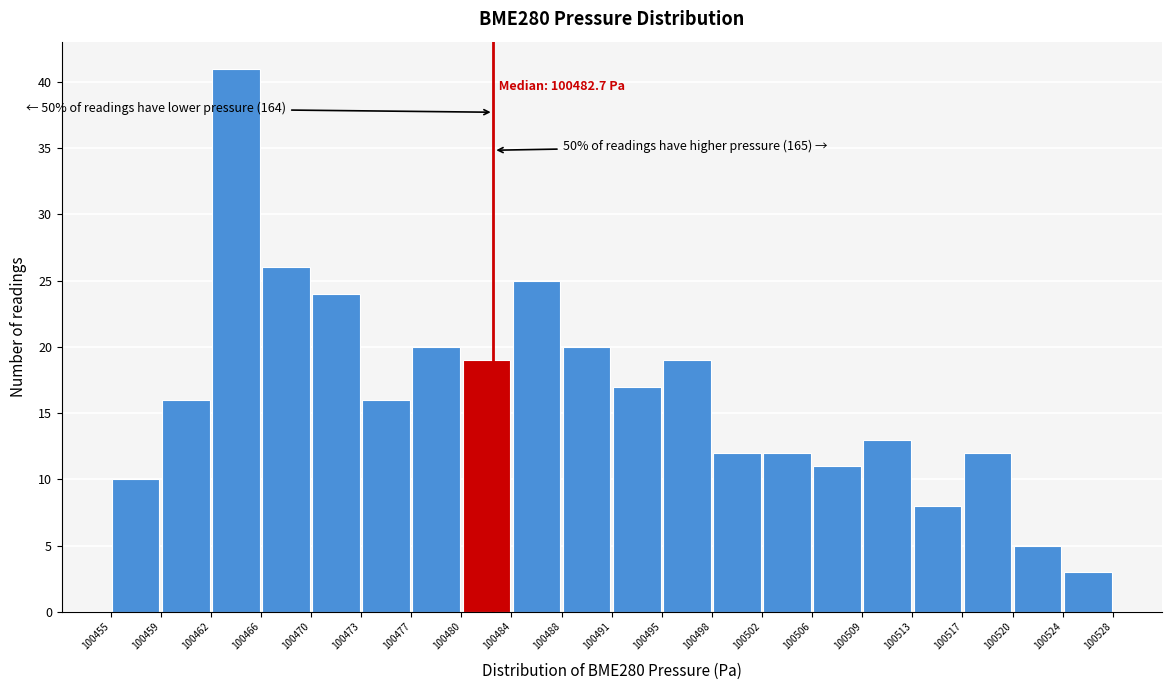

Over which range of the x-axis is the bar tallest?

100462 to 100466